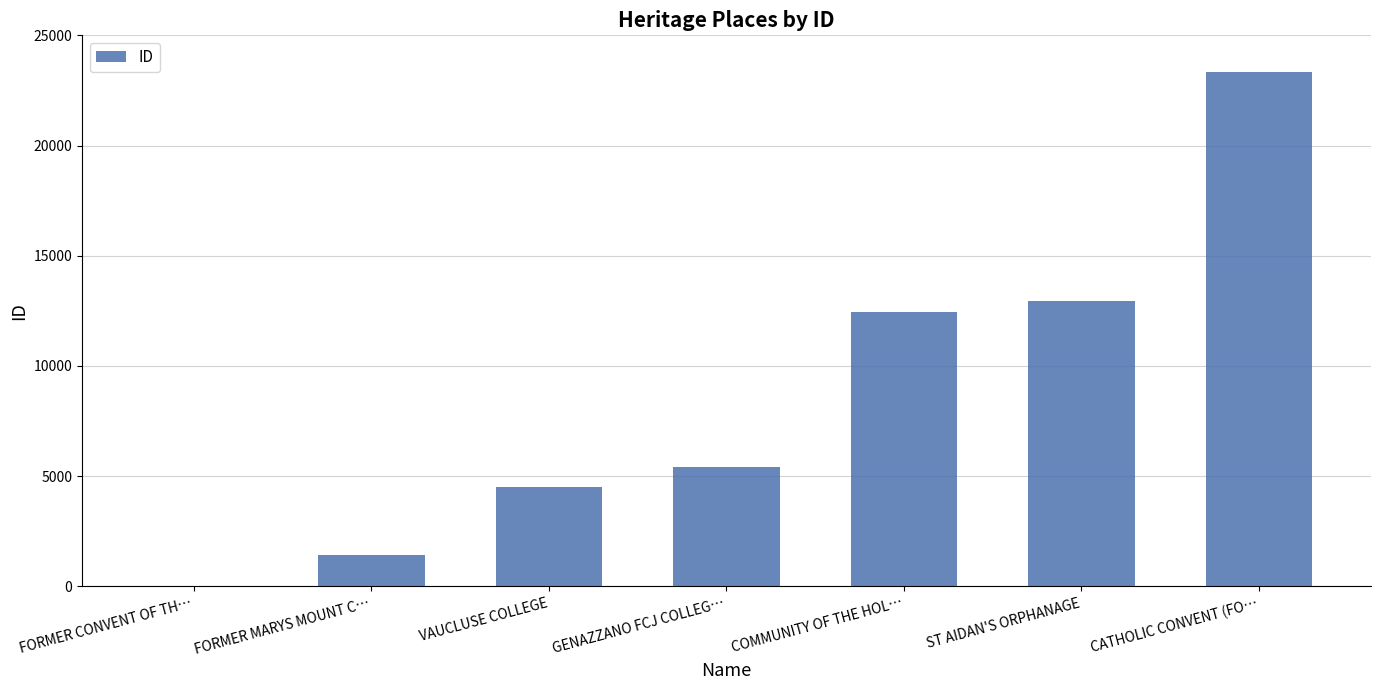

At which category does the chart reach its peak across all series?

CATHOLIC CONVENT (FO…